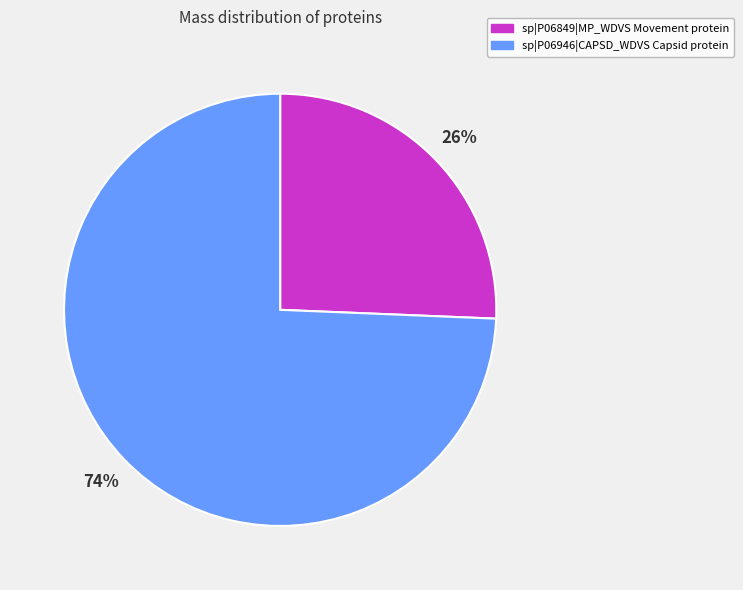

Which category has the biggest portion of the pie?

sp|P06946|CAPSD_WDVS Capsid protein